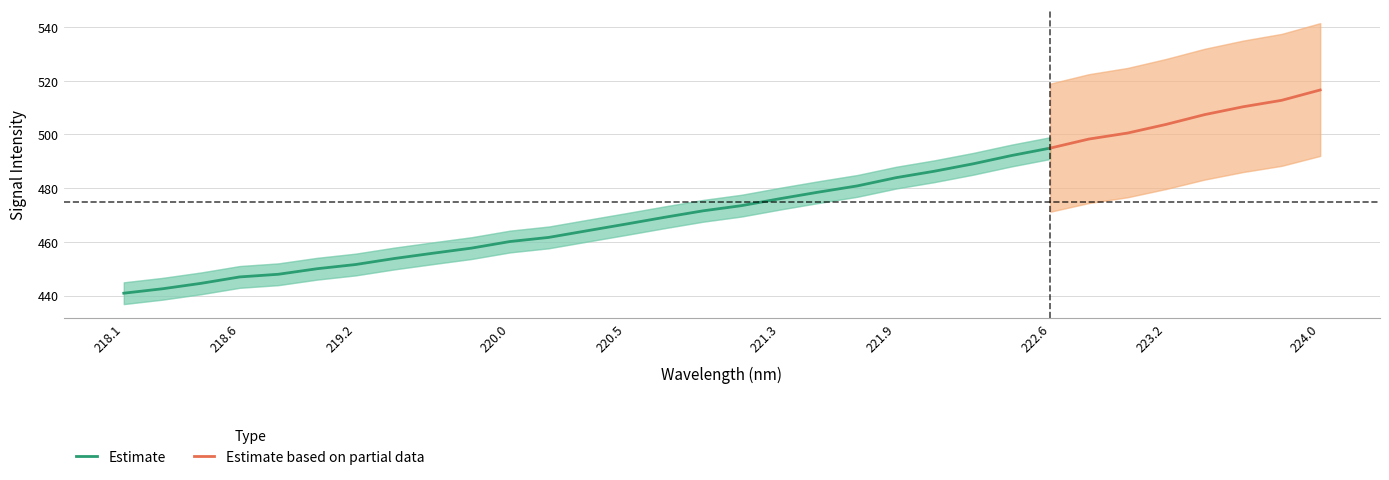

Reading left to right, what are all the values shown in this chart?

x: 0=218.1	1=218.3	2=218.4	3=218.6	4=218.8	5=219.0	6=219.2	7=219.4	8=219.6	9=219.8	10=220.0	11=220.2	12=220.4	13=220.5	14=220.7	15=220.9	16=221.1	17=221.3	18=221.5	19=221.7	20=221.9	21=222.1	22=222.3	23=222.5	24=222.6	25=222.8	26=223.0	27=223.2	28=223.4	29=223.6	30=223.8	31=224.0
y: 0=440.9	1=442.5	2=444.6	3=446.9	4=447.9	5=450.0	6=451.6	7=453.8	8=455.8	9=457.7	10=460.1	11=461.7	12=464.2	13=466.6	14=469.1	15=471.6	16=473.5	17=476.1	18=478.5	19=480.8	20=483.9	21=486.3	22=489.1	23=492.2	24=494.9	25=498.3	26=500.5	27=503.7	28=507.4	29=510.3	30=512.7	31=516.6